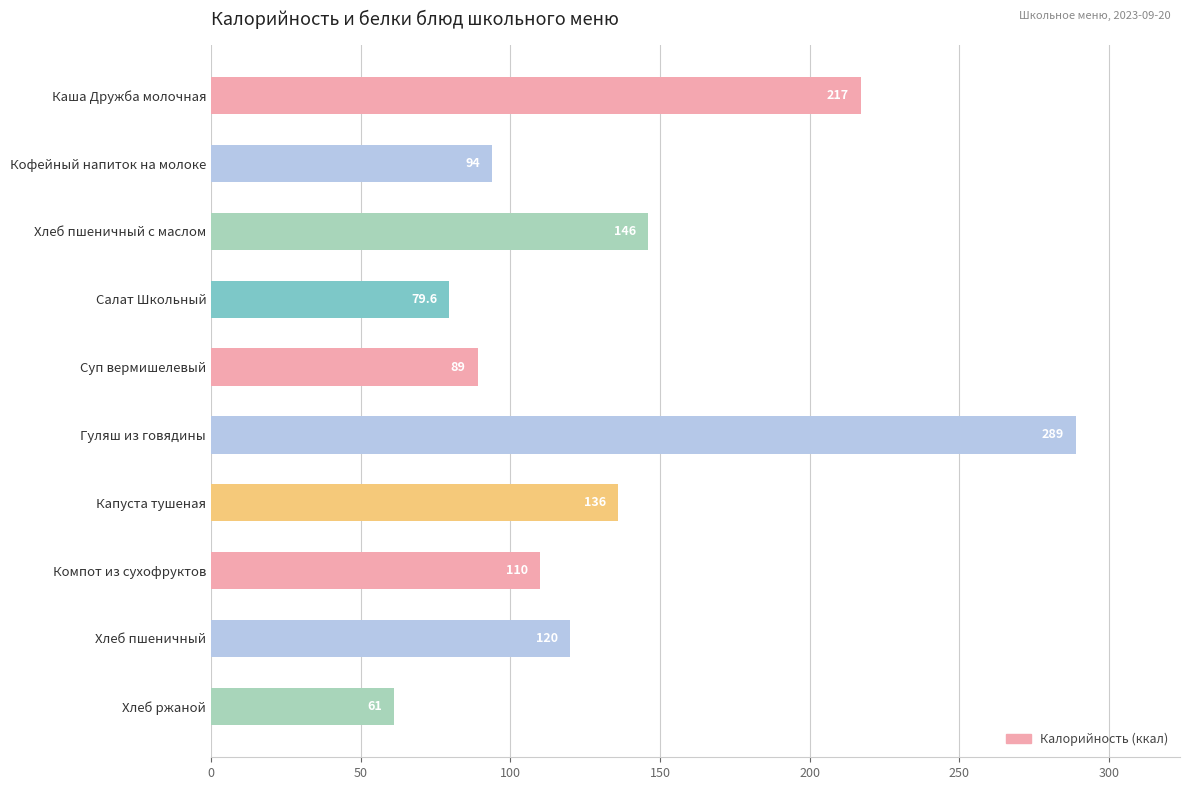

Does the chart contain stacked bars?

No